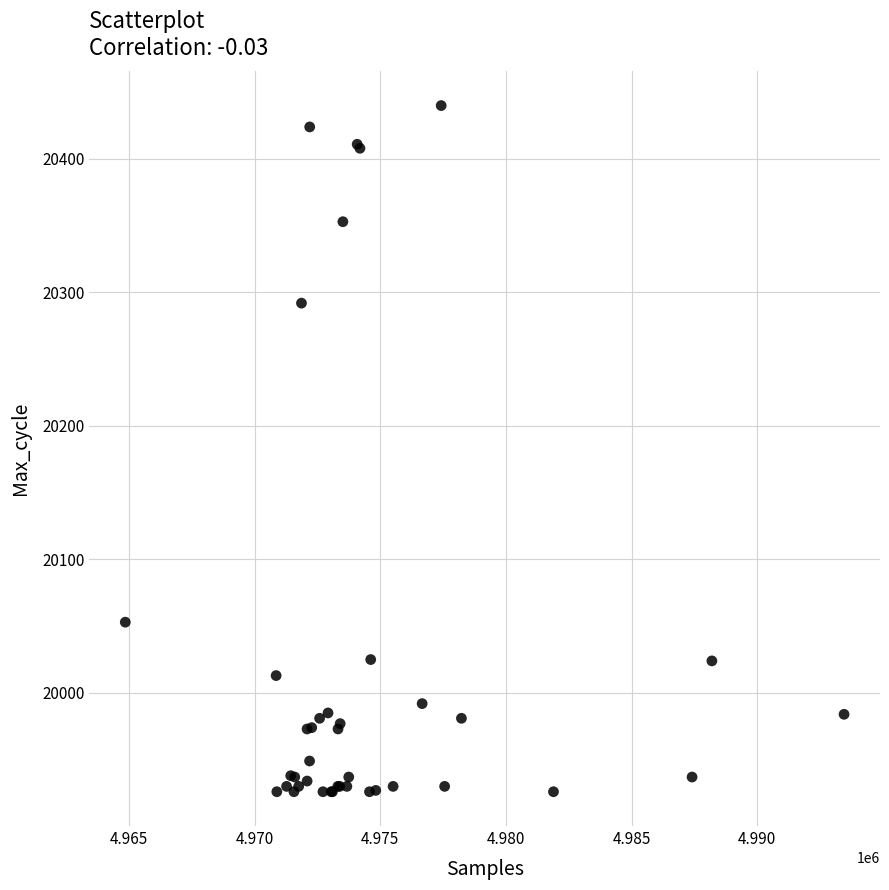

What Y value in the scatter plot is closest to 20183?

20292